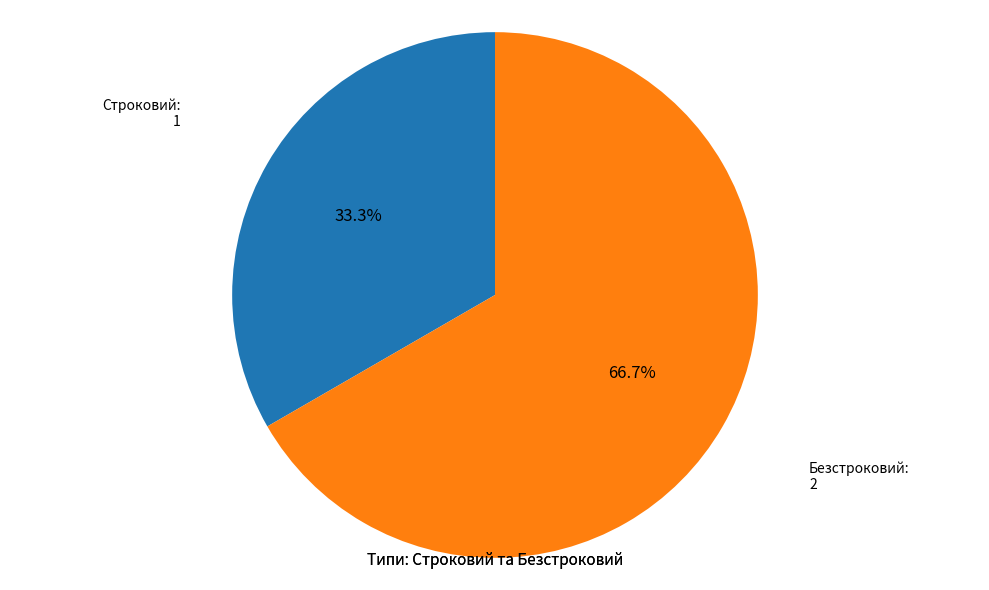

What percentage is the Безстроковий slice, to the nearest percent?

67%